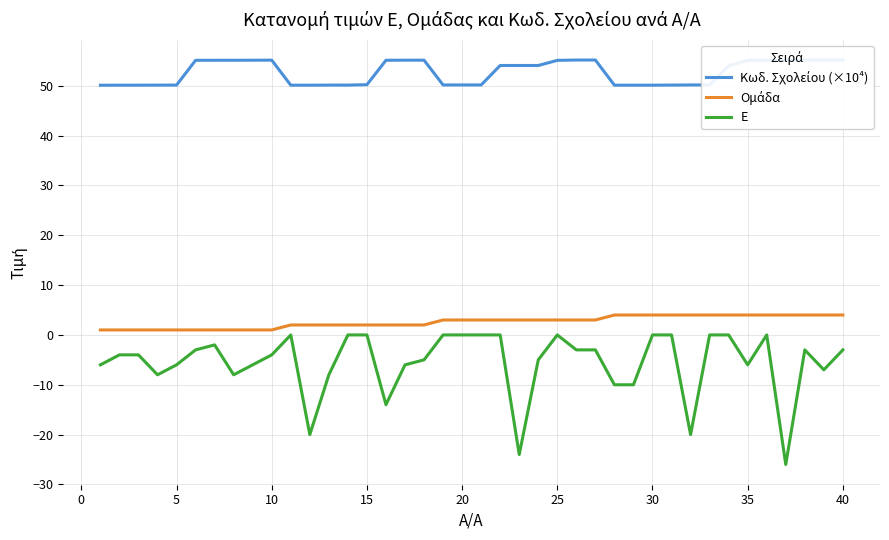

The value of Ε at 15 is -10. True or false?

False